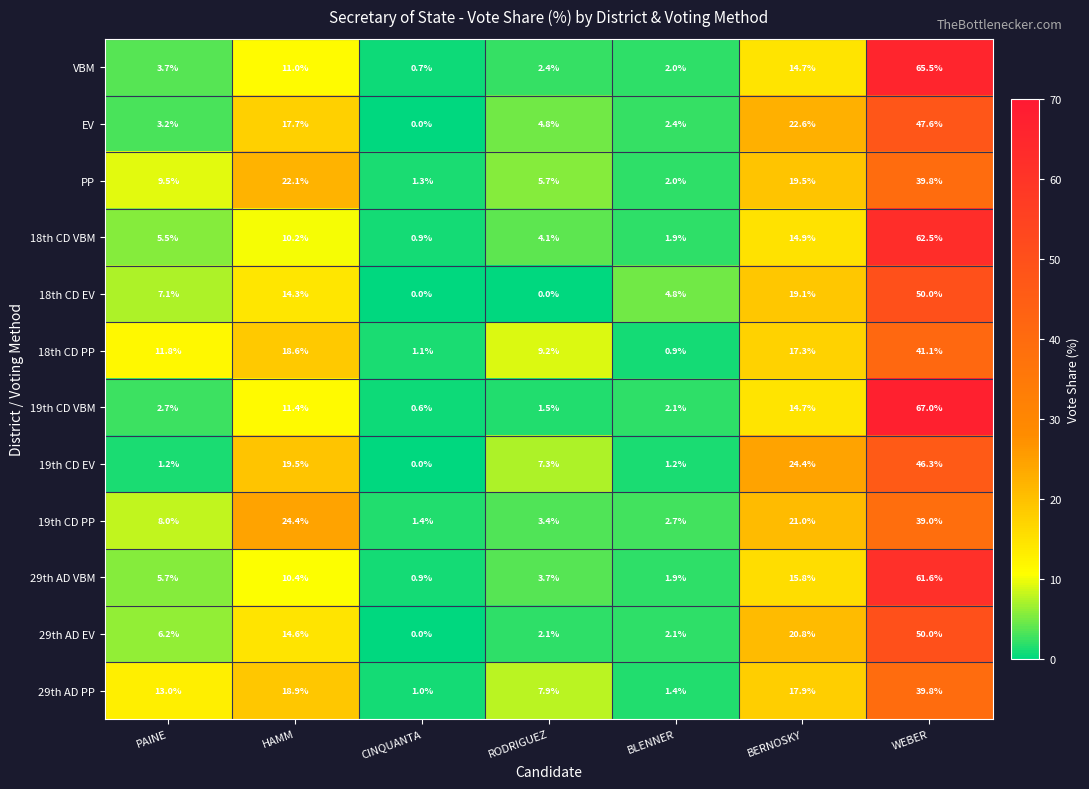

What is the difference between the maximum and minimum values in the 18th CD EV series?

50.0